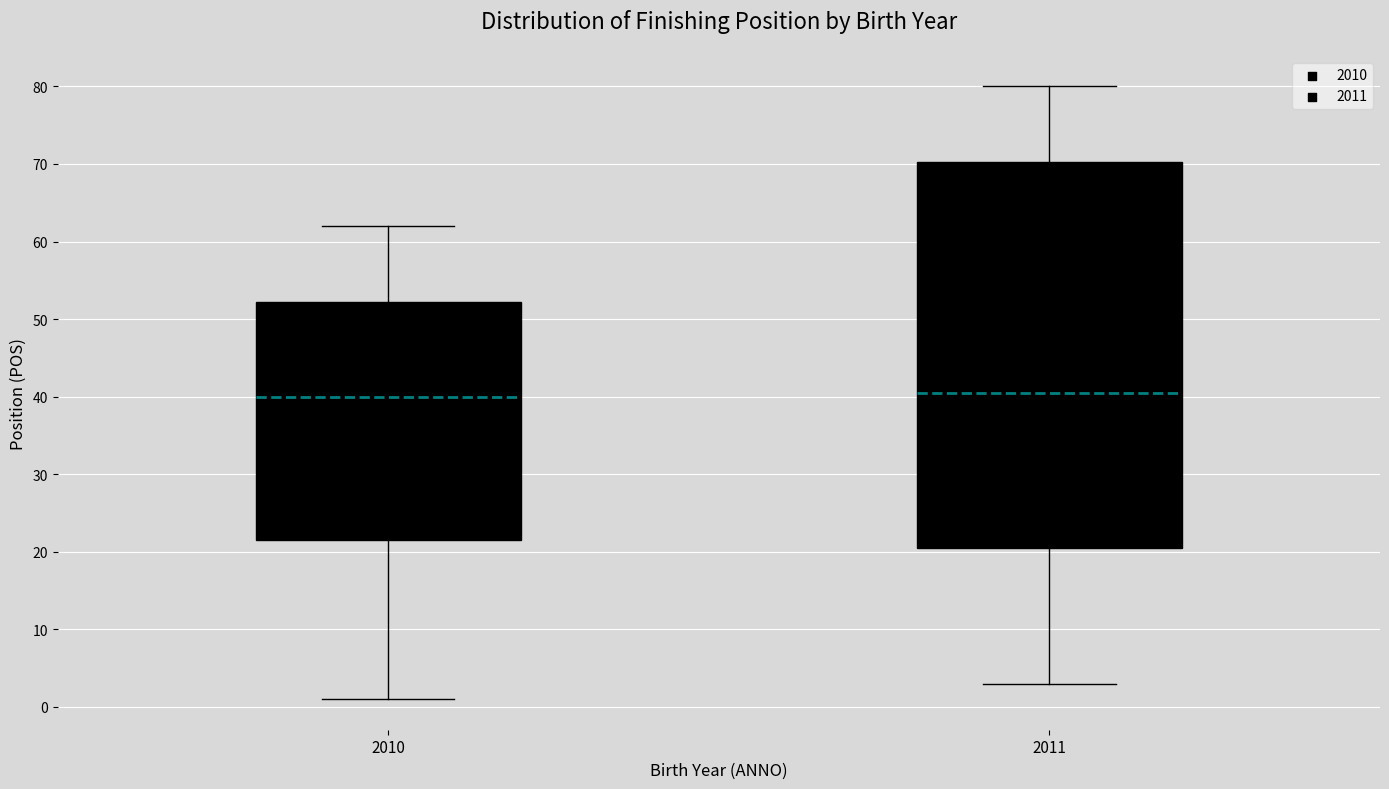

Reading left to right, read every box against the y-axis: the position of its median line, the range the box covers, and the ends of its whiskers. The values are not printed on the chart, so give them approximately, as read against the axis.

2010: median 40, box 22 to 52, whiskers 1 to 62
2011: median 41, box 21 to 70, whiskers 3 to 80